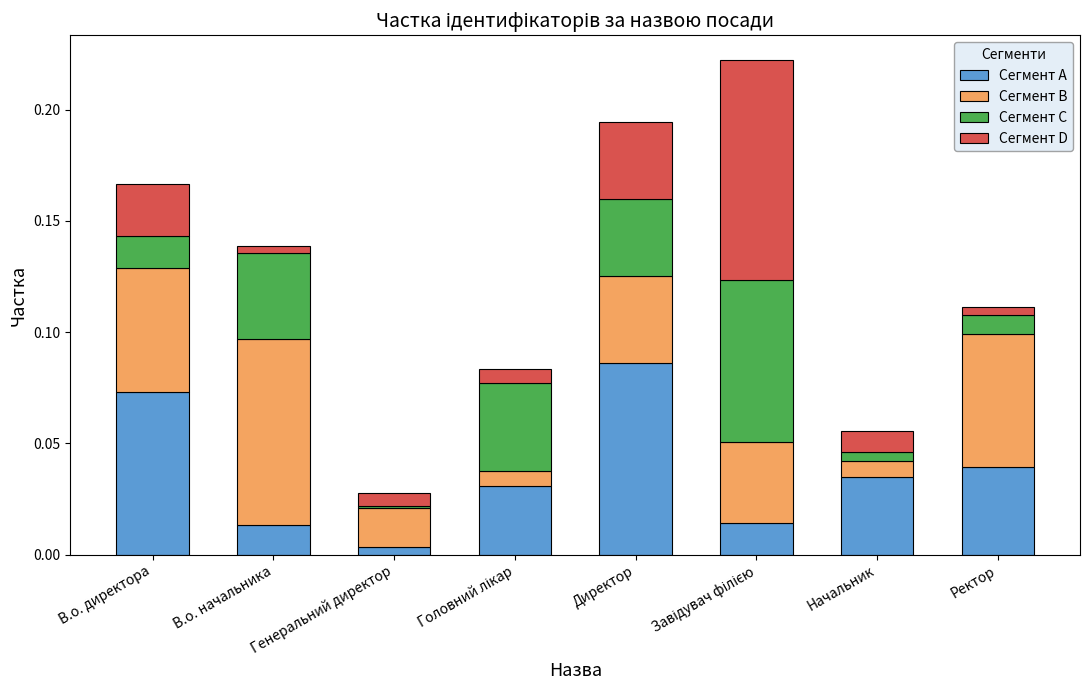

Is it true that Сегмент A equals 0.0 at Генеральний директор?

True